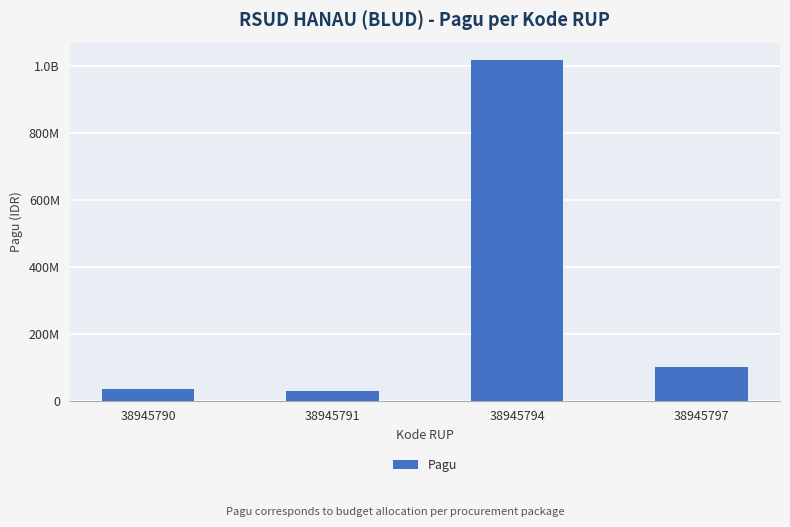

Which category has the lowest value across all series?

38945791